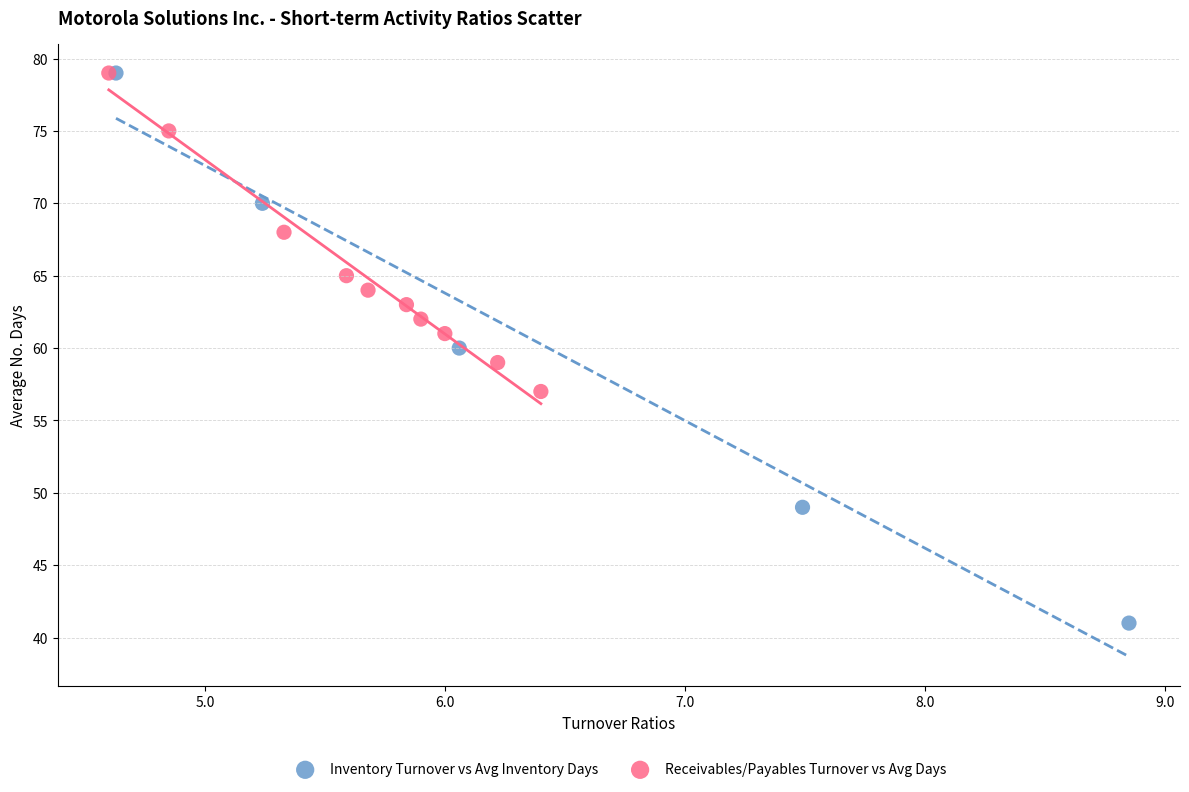

Which series contains the lowest Y value?

Inventory Turnover vs Avg Inventory Days